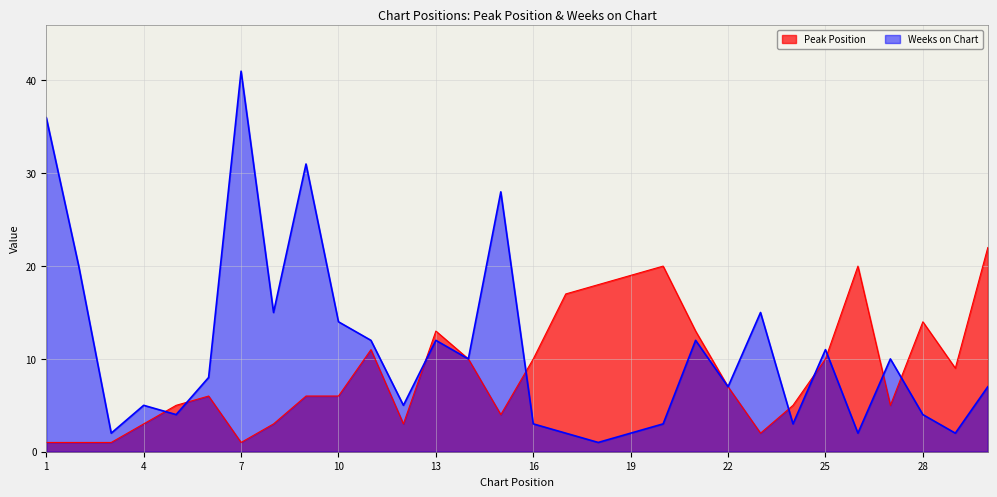

What is the sum of all Weeks on Chart values?

327